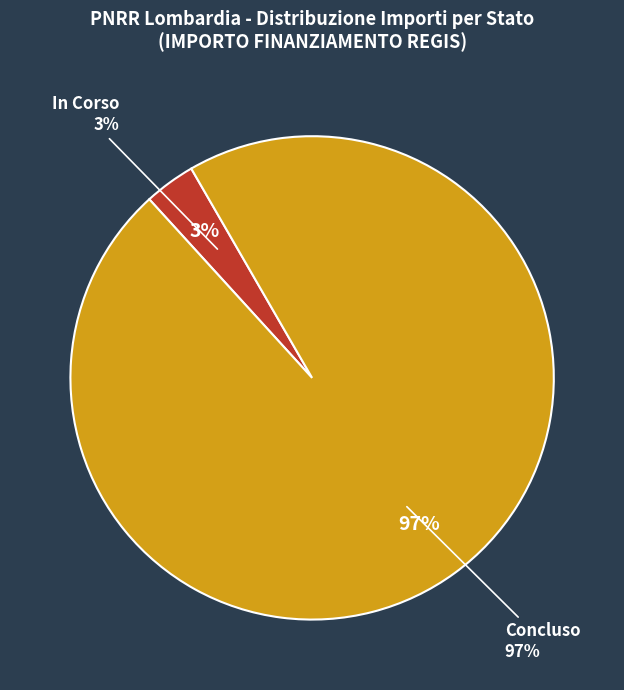

To the nearest percent, what is the average slice percentage?

50%